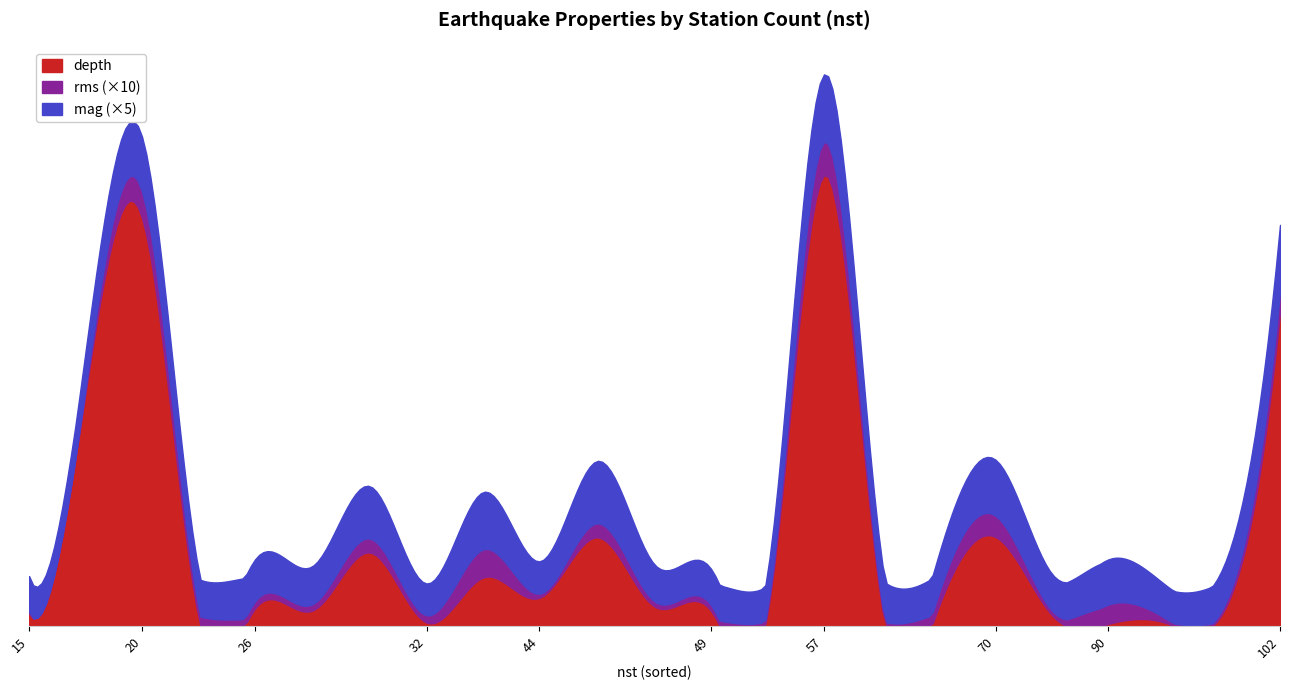

At which category does the chart reach its minimum across all series?

15